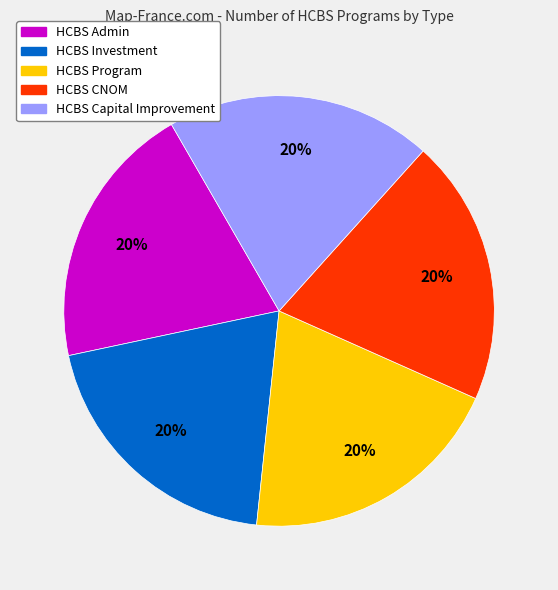

Approximately how many times larger is the value at HCBS Admin compared to HCBS Program?

1.0